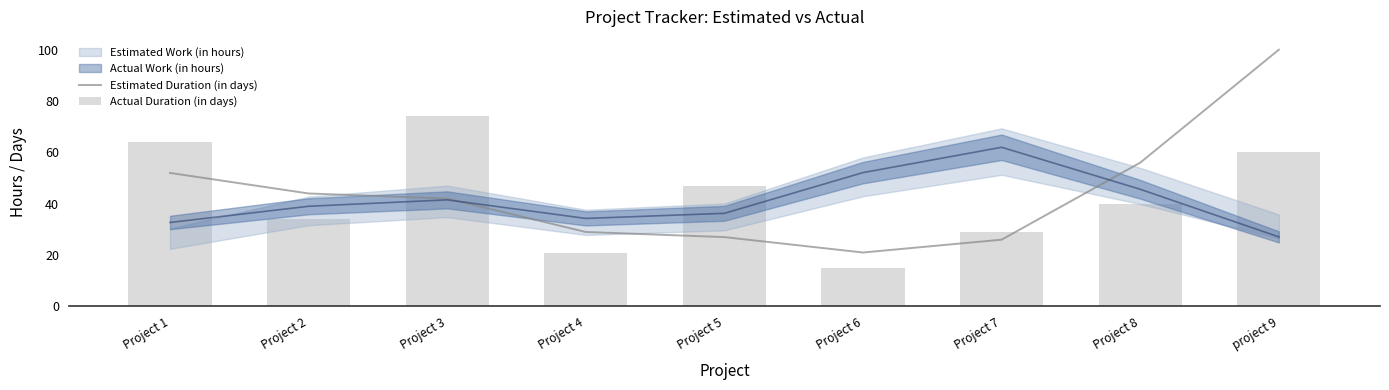

Which category has the lowest value across all series?

Project 6